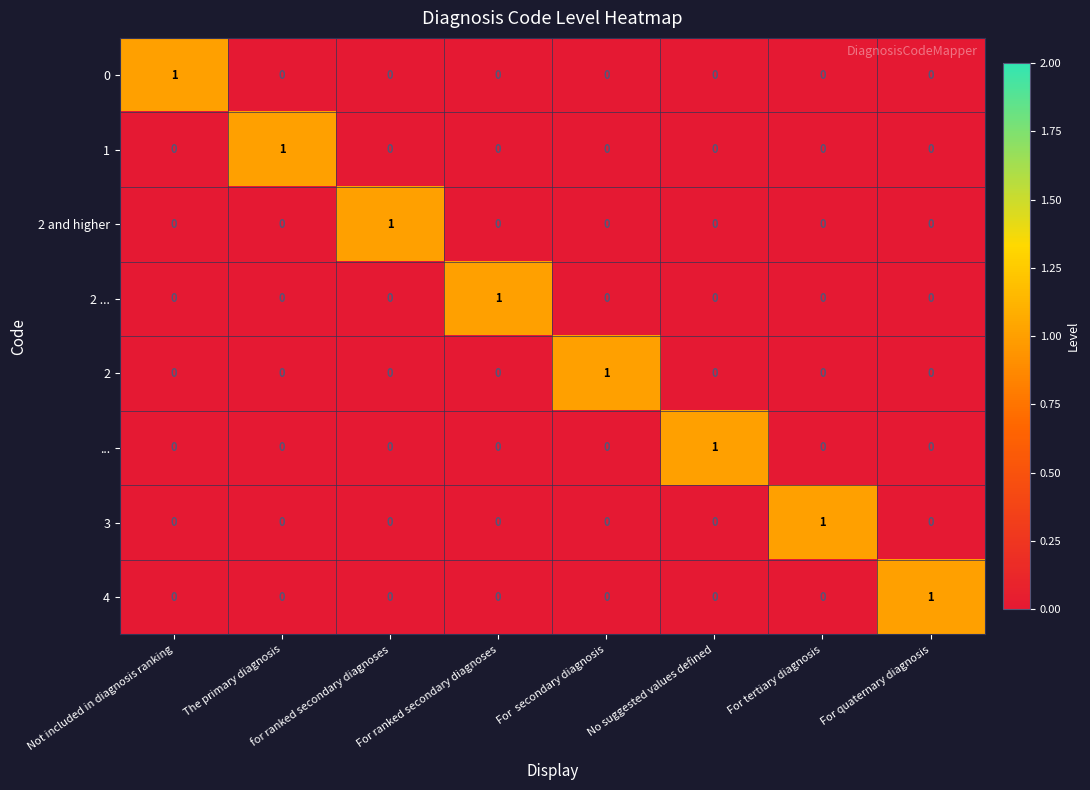

Count the ... values in the range 0 to 1.

8